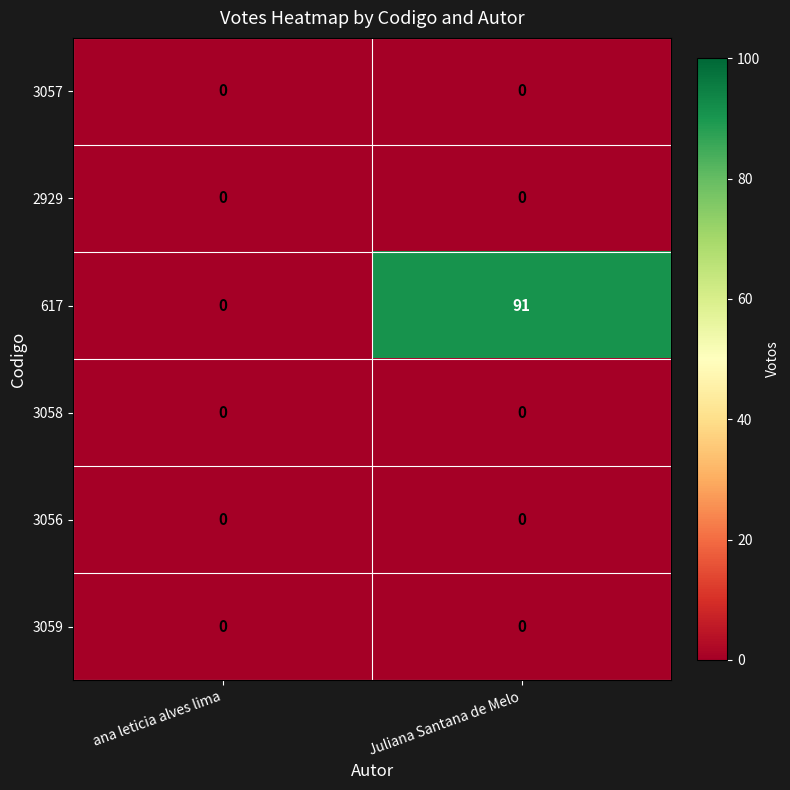

Count the number of categories in the chart.

2